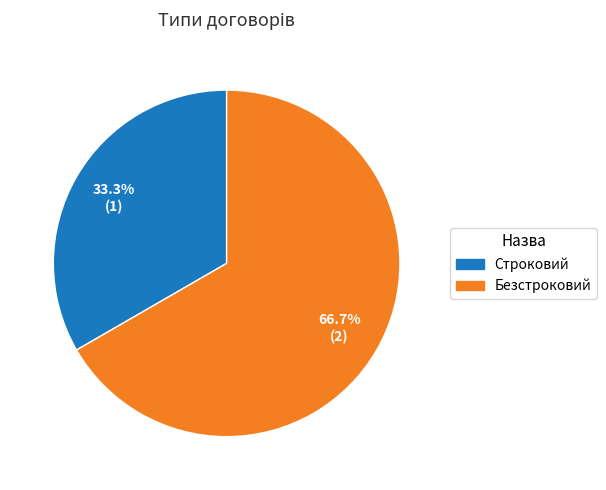

Rank the categories by value from highest to lowest.

Безстроковий, Строковий